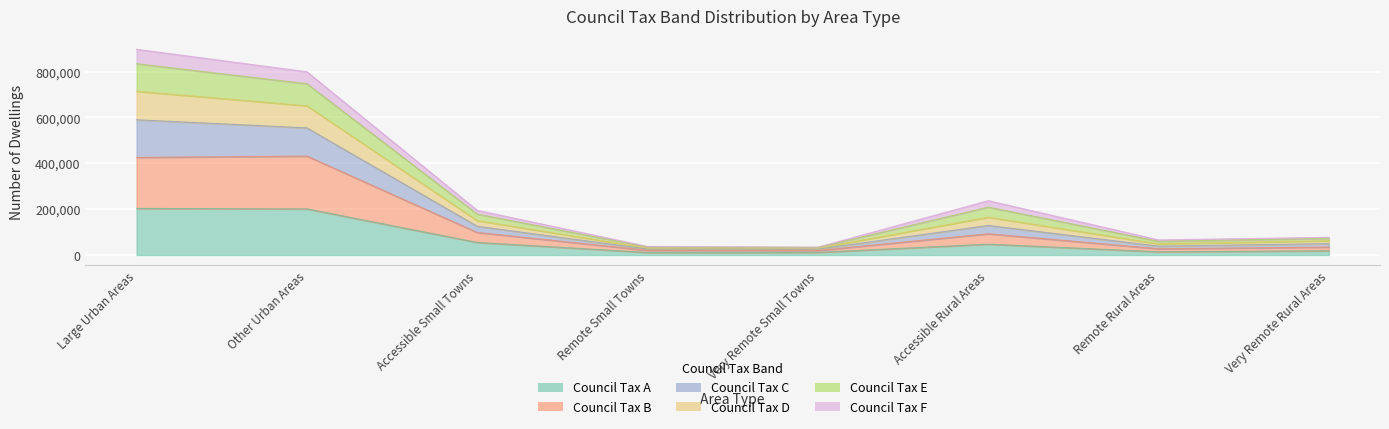

What is the label of the 8th point from the left?

Very Remote Rural Areas